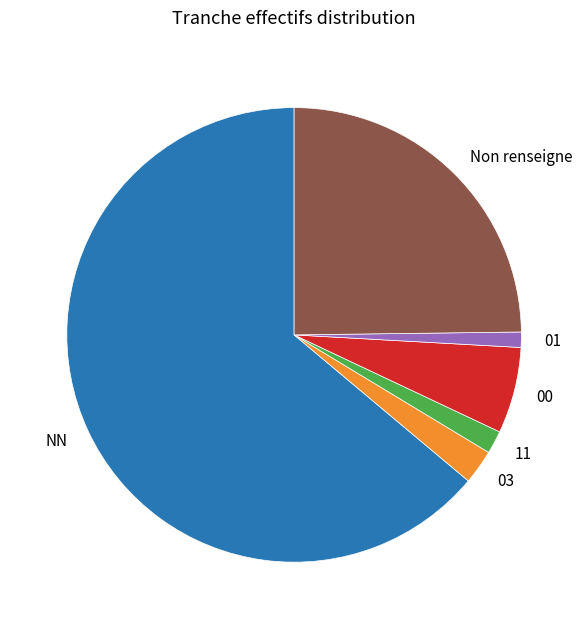

What is the ratio of the value at NN to the value at 11?

39.1